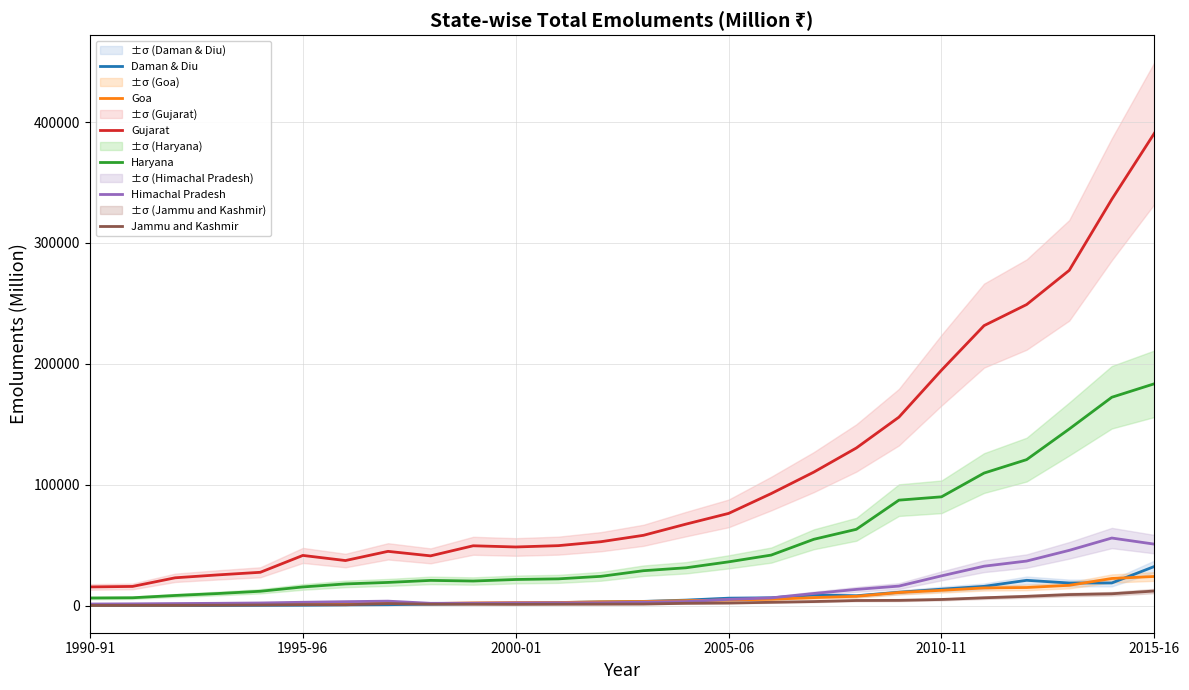

True or false: Daman & Diu has a value of 323.2 at 1995-96.

True